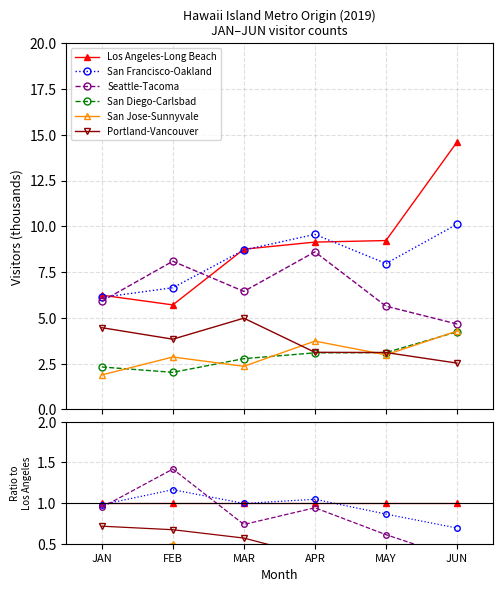

At how many categories does at least one series exceed 0?

6